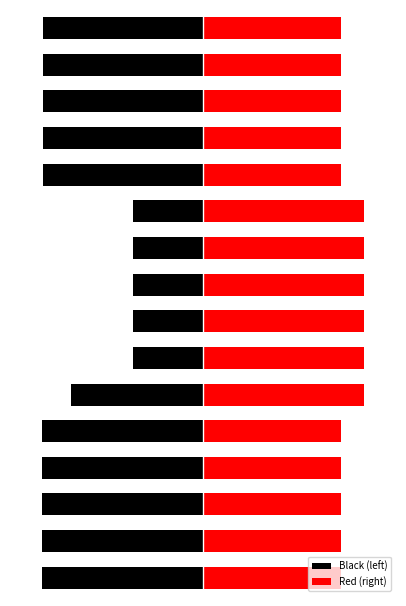

At which category is the sum across all series the highest?

5